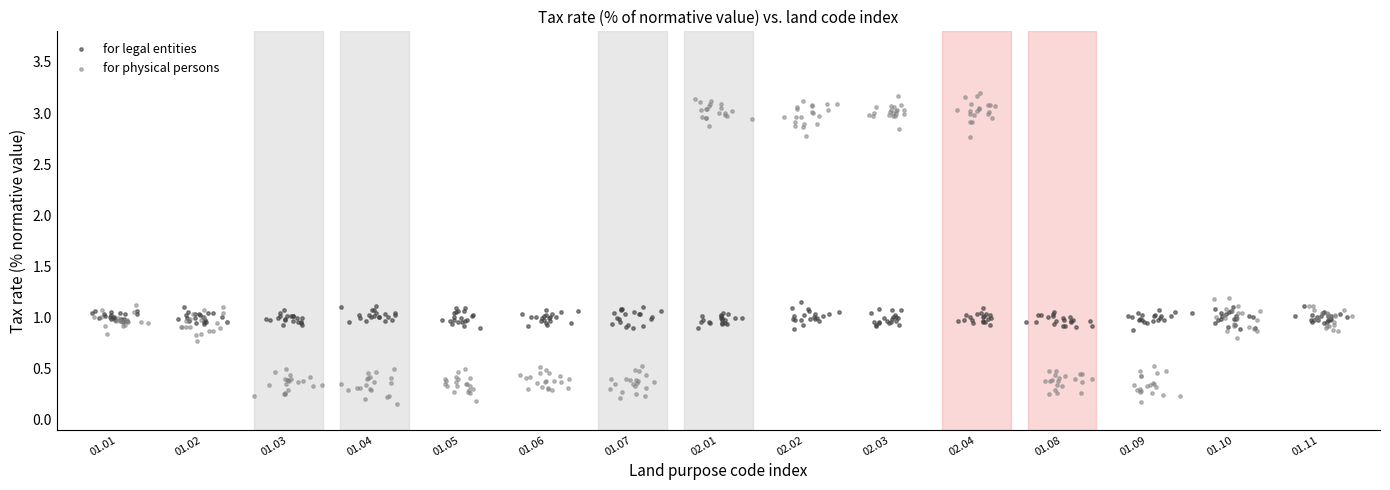

What are all the series names shown in the legend?

for legal entities, for physical persons